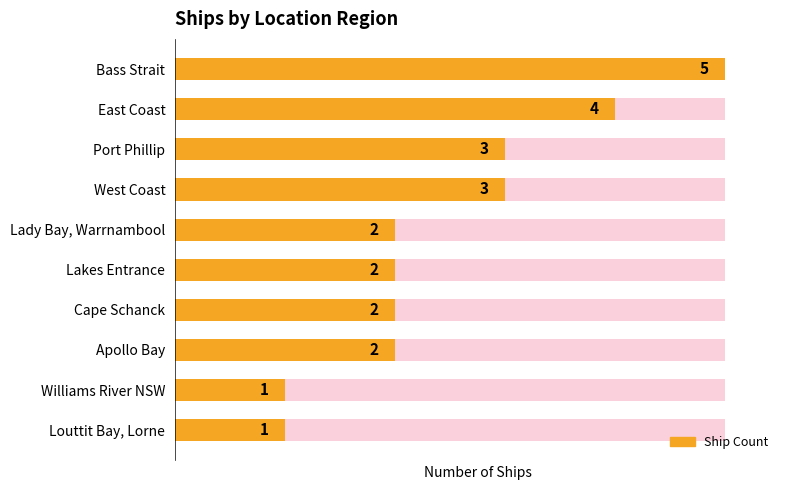

What is the sum of all values?

25